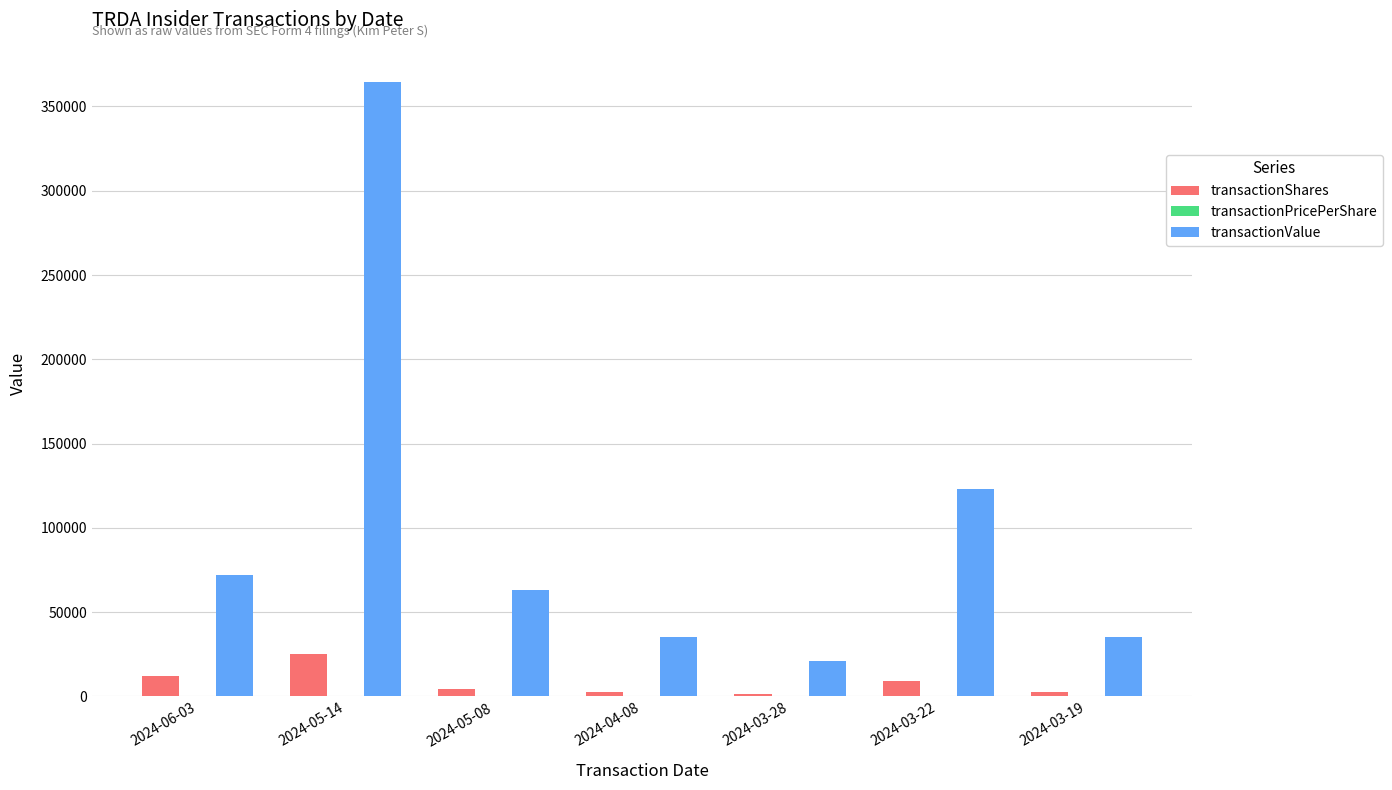

Are the bars horizontal?

No